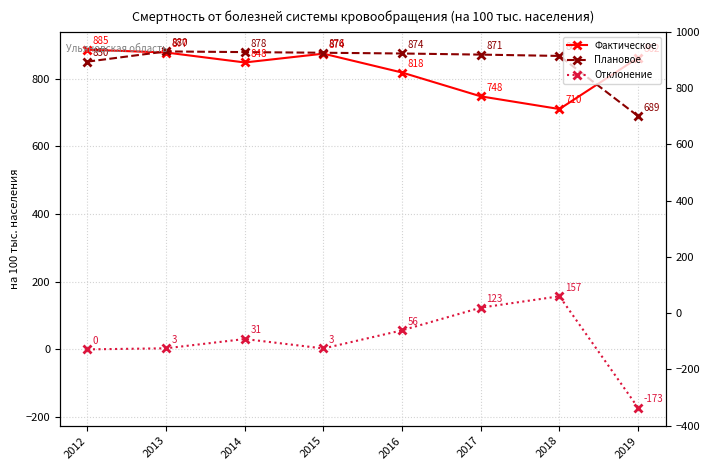

The Плановое series shows 1531.1 at 2016. True or false?

False